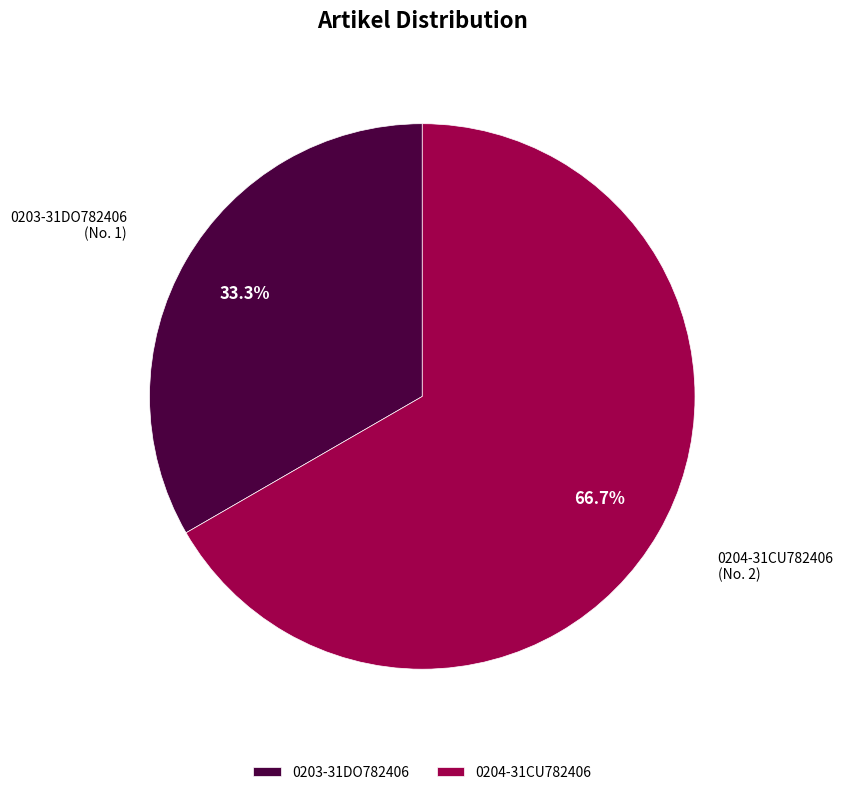

How much of the chart is everything except 0203-31DO782406?

66.7%